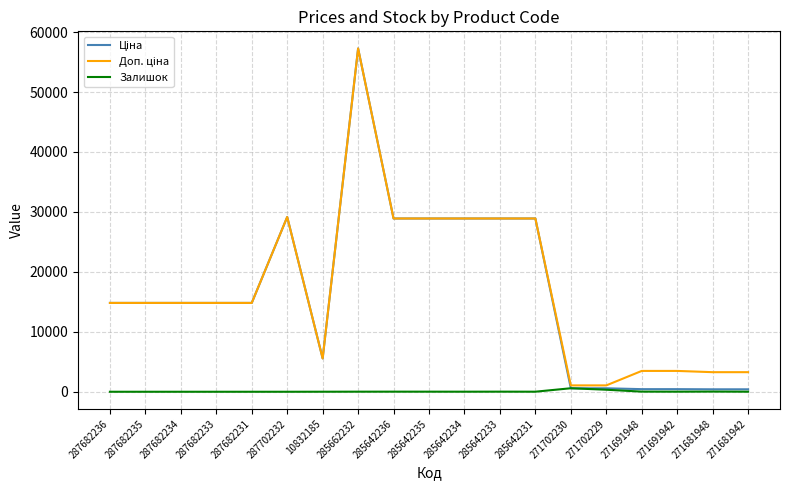

What is the difference between the highest and lowest values at 287682233?

14817.6